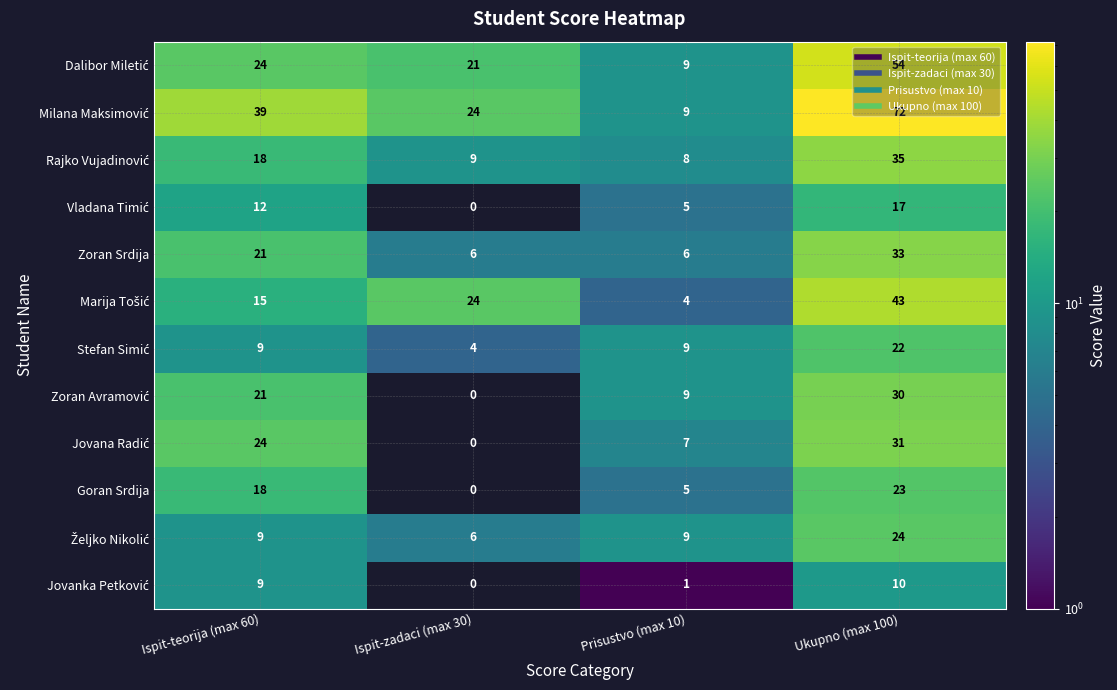

What is the average value of the Goran Srdija series?

12